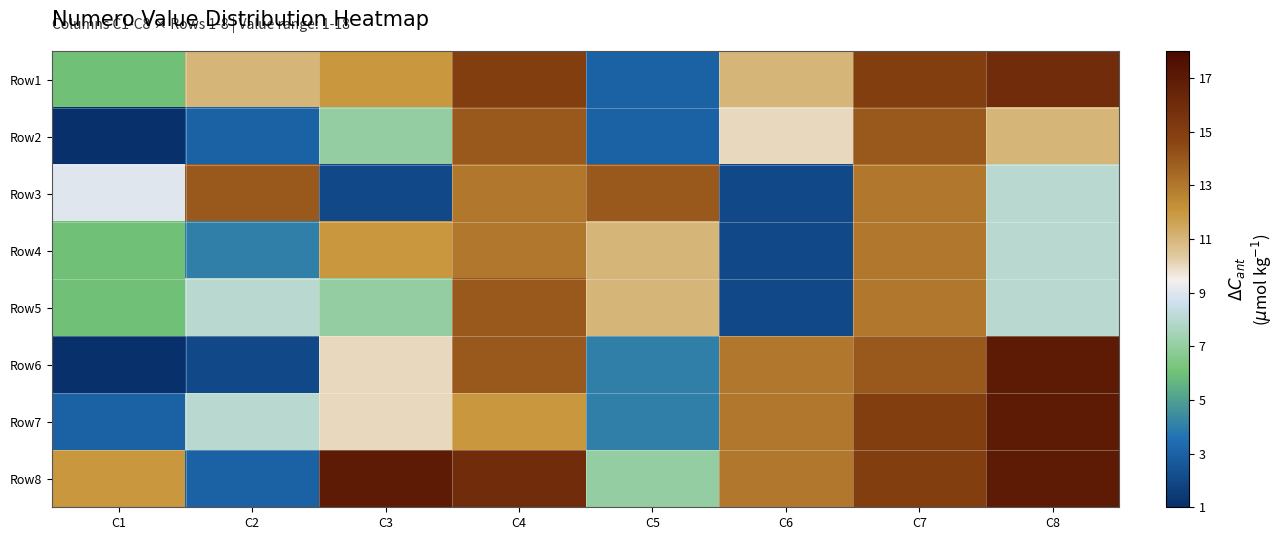

Reading right to left, extract all data points from this chart.

Row1: C8=16	C7=15	C6=11	C5=3	C4=15	C3=12	C2=11	C1=6
Row2: C8=11	C7=14	C6=10	C5=3	C4=14	C3=7	C2=3	C1=1
Row3: C8=8	C7=13	C6=2	C5=14	C4=13	C3=2	C2=14	C1=9
Row4: C8=8	C7=13	C6=2	C5=11	C4=13	C3=12	C2=4	C1=6
Row5: C8=8	C7=13	C6=2	C5=11	C4=14	C3=7	C2=8	C1=6
Row6: C8=17	C7=14	C6=13	C5=4	C4=14	C3=10	C2=2	C1=1
Row7: C8=17	C7=15	C6=13	C5=4	C4=12	C3=10	C2=8	C1=3
Row8: C8=17	C7=15	C6=13	C5=7	C4=16	C3=17	C2=3	C1=12